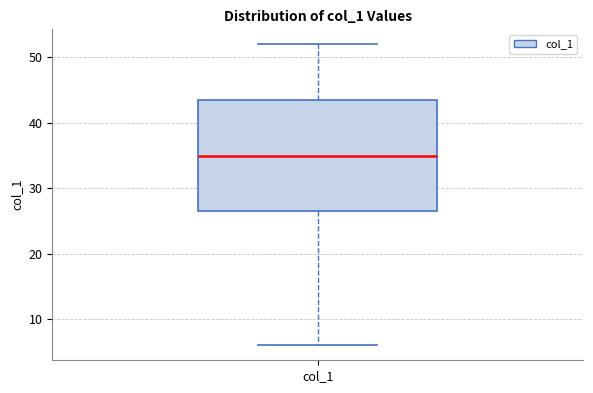

Transcribe this box plot: give where the median line is, the range the box spans, and where the two whiskers end, as read against the y-axis. The values are not printed on the chart, so give them approximately, as read against the axis.

median 35, box 27 to 44, whiskers 6 to 52